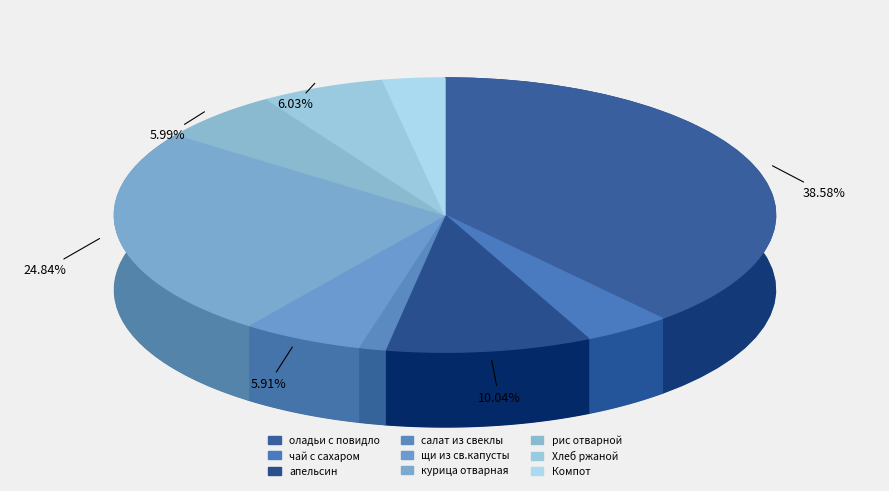

To the nearest percent, what is the difference between the largest and smallest slice percentages?

37%